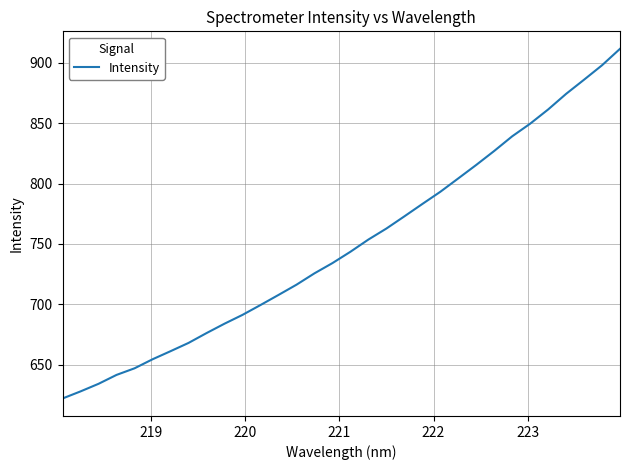

What is the smallest value displayed?

621.8